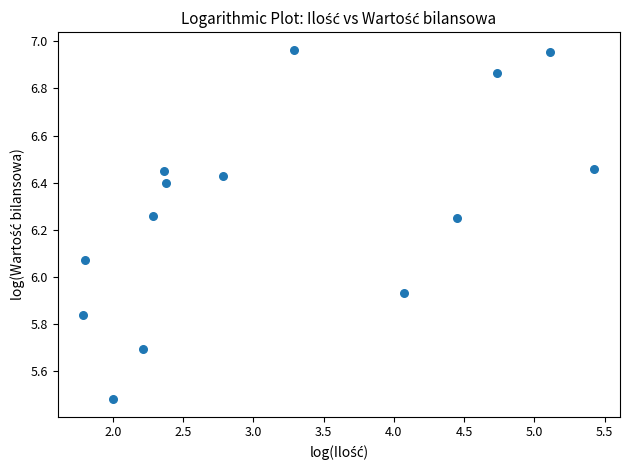

What is the range of Y values (max minus min)?

1.5